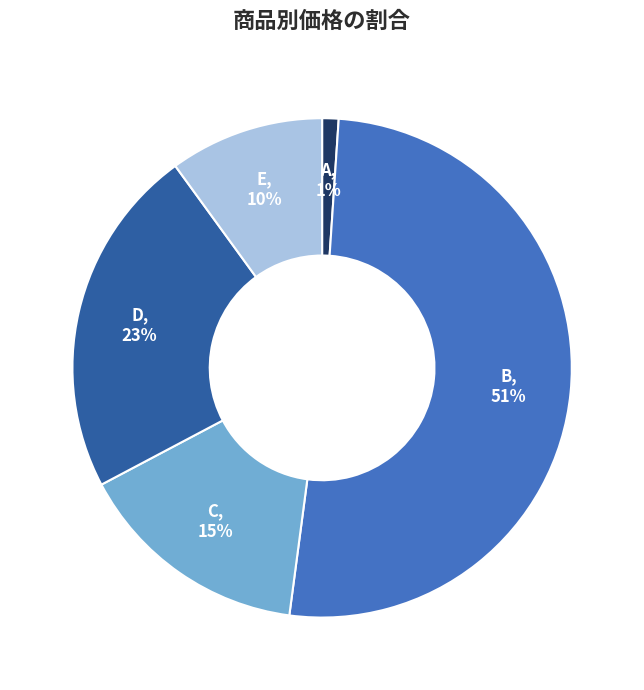

Is there any slice that represents more than half of the pie?

Yes